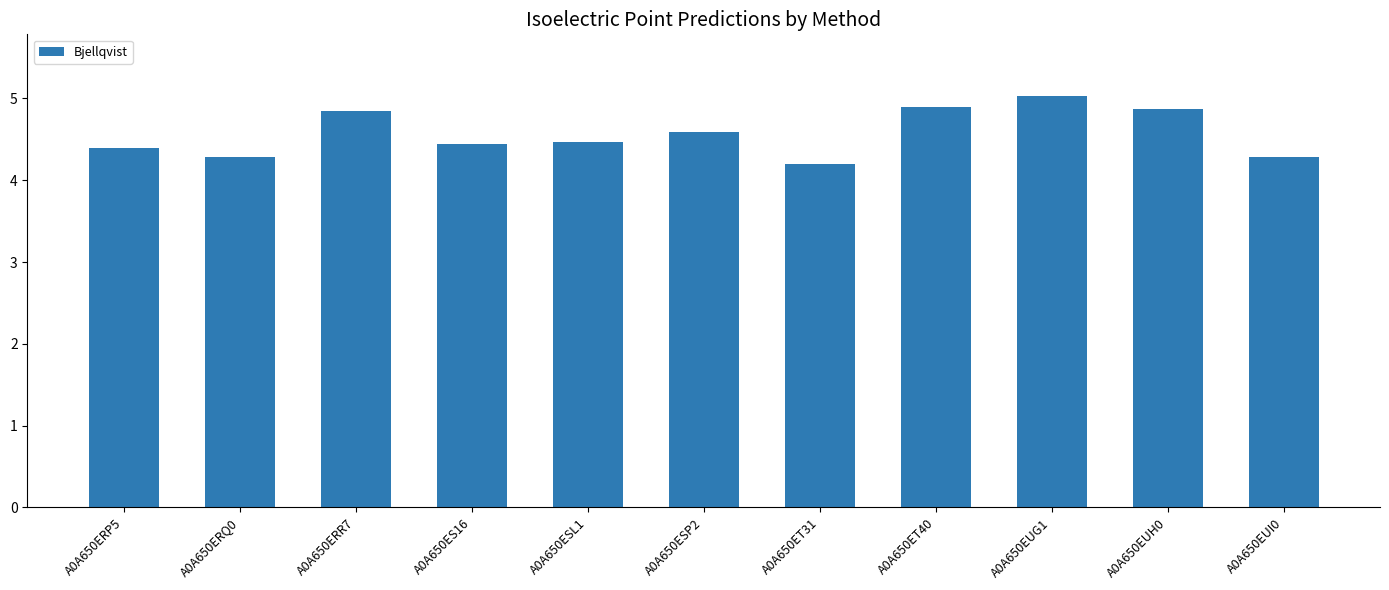

True or false: the data shows 6.7 at A0A650ERQ0.

False